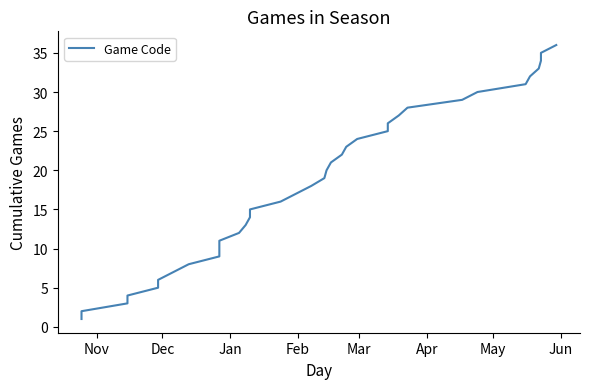

Reading left to right, what are all the values shown in this chart?

1	2	3	4	5	6	7	8	9	10	11	12	13	14	15	16	17	18	19	20	21	22	23	24	25	26	27	28	29	30	31	32	33	34	35	36